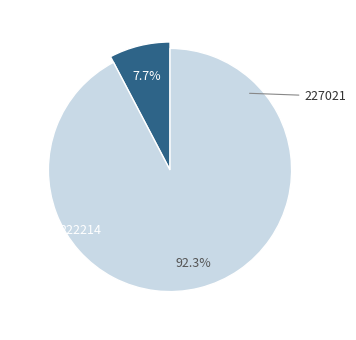

What is the ratio of the value at 222214 to the value at 227021?

0.1